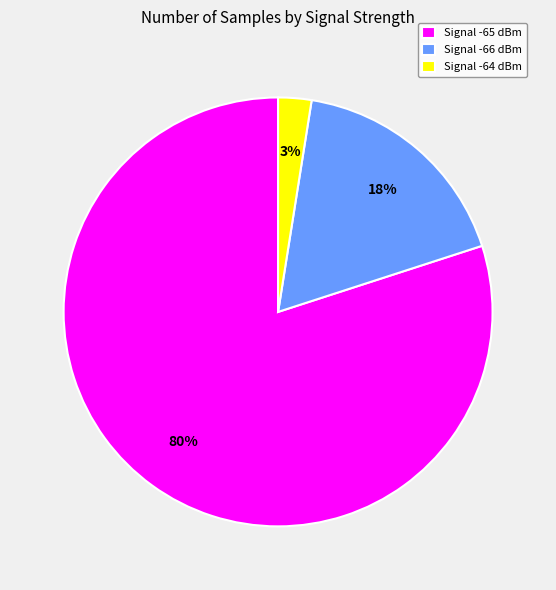

Do Signal -65 dBm and Signal -66 dBm together represent more than half of the pie?

Yes